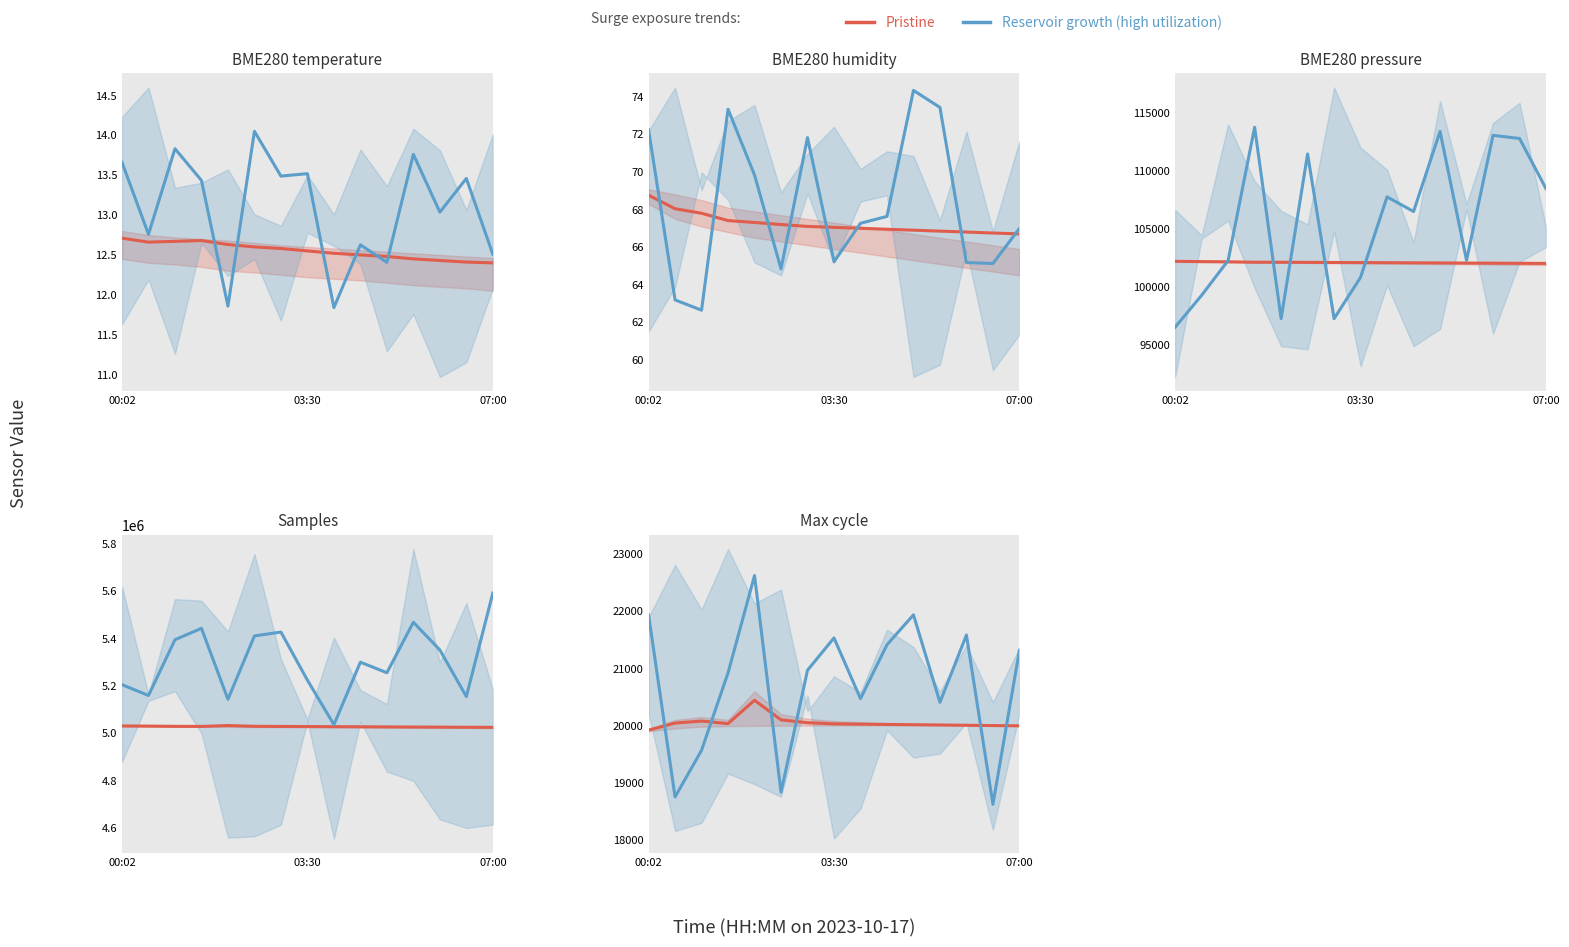

True or false: Pristine and Reservoir growth (high utilization) cross at least once.

True